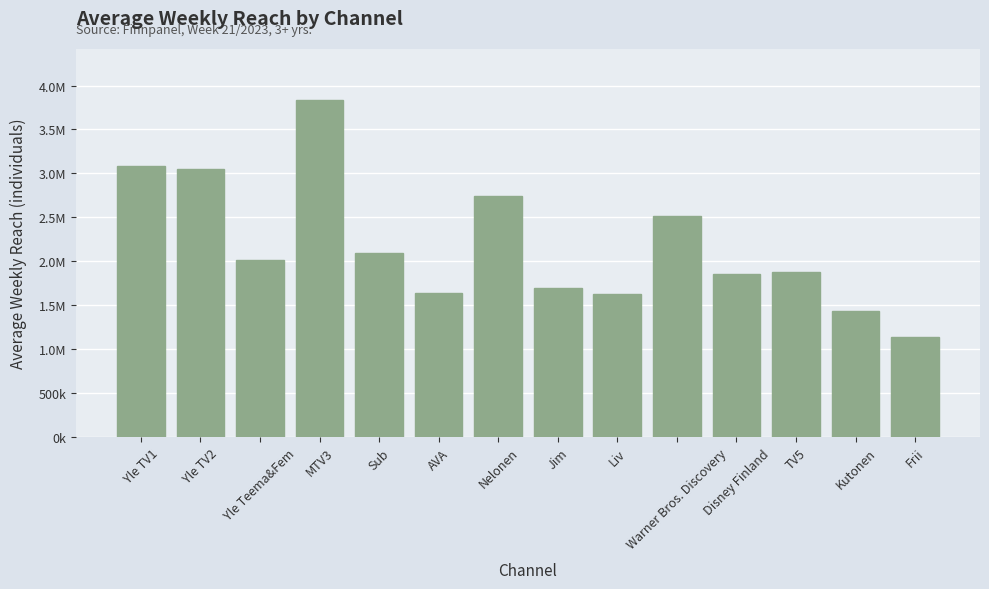

What is the label of the 4th bar from the right?

Disney Finland